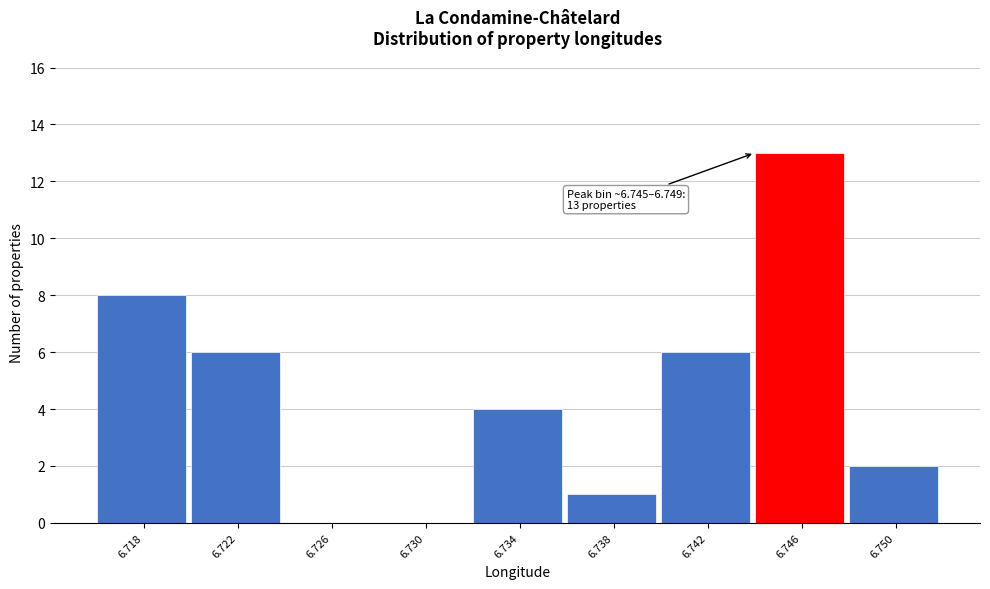

Reading left to right, extract all data points from this chart.

6.718=8	6.722=6	6.726=0	6.730=0	6.734=4	6.738=1	6.742=6	6.746=13	6.750=2